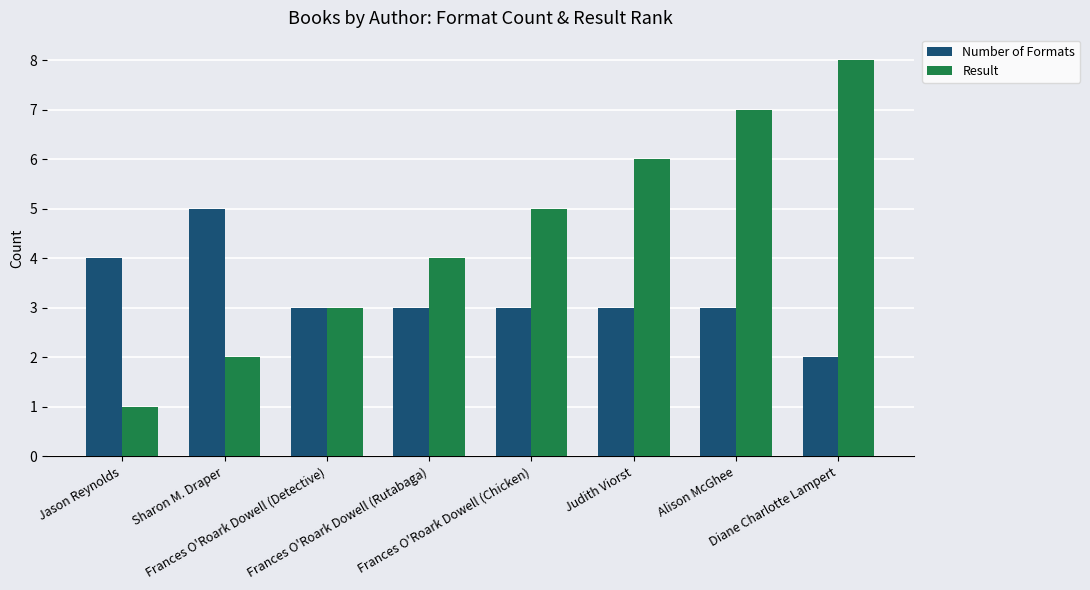

Is the value of Number of Formats at Jason Reynolds greater than the value of Result at Diane Charlotte Lampert?

No